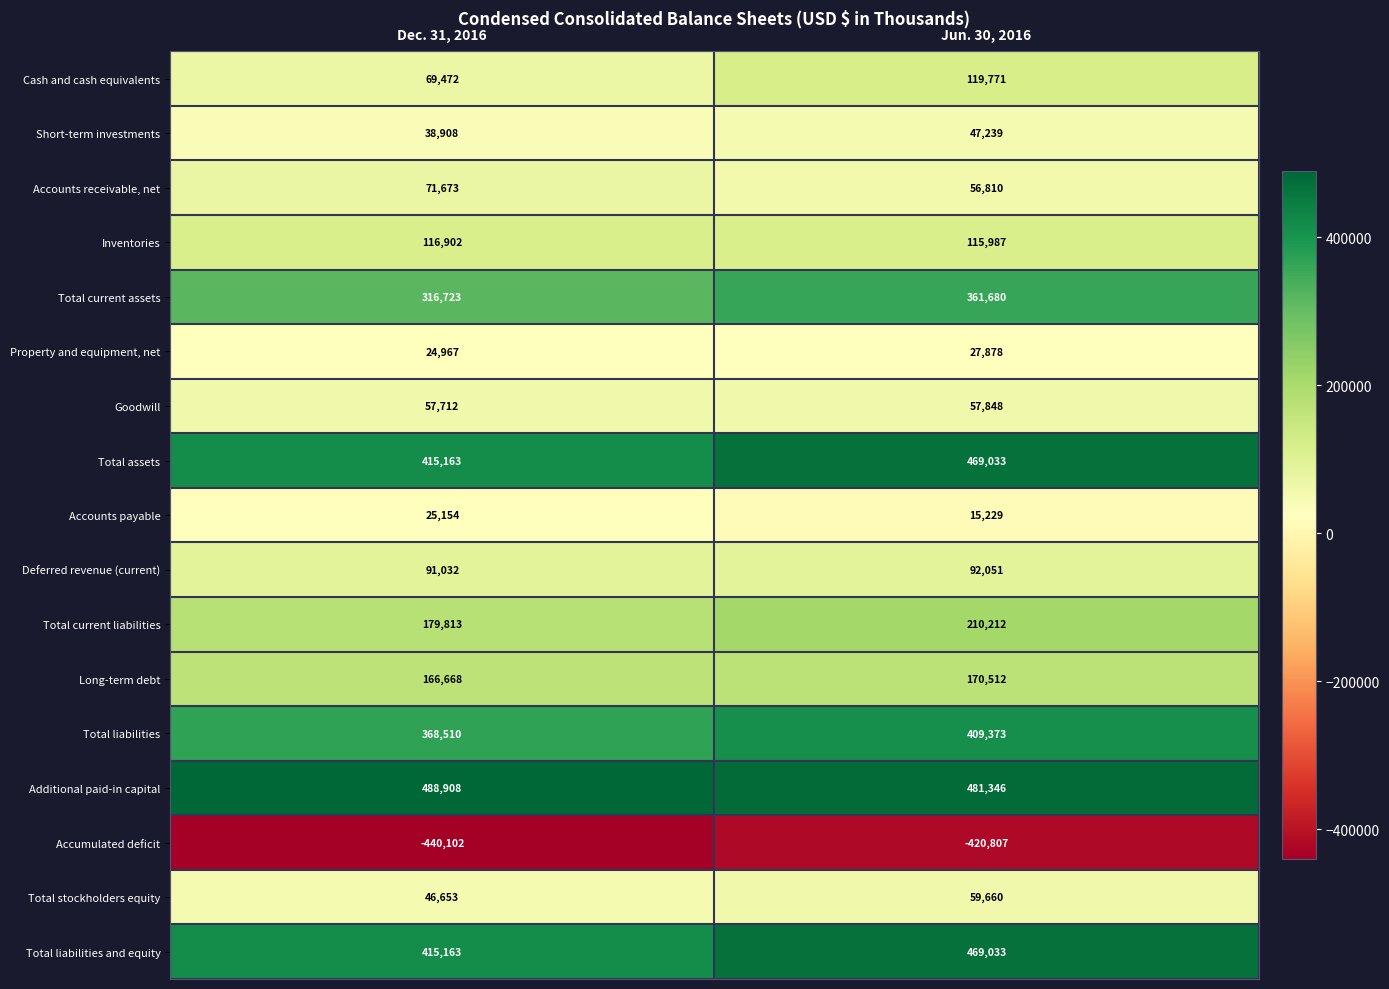

Which series has the largest total across all categories?

Additional paid-in capital